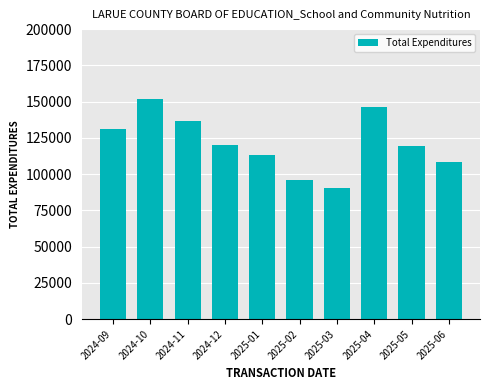

How many values are below 119905?

5